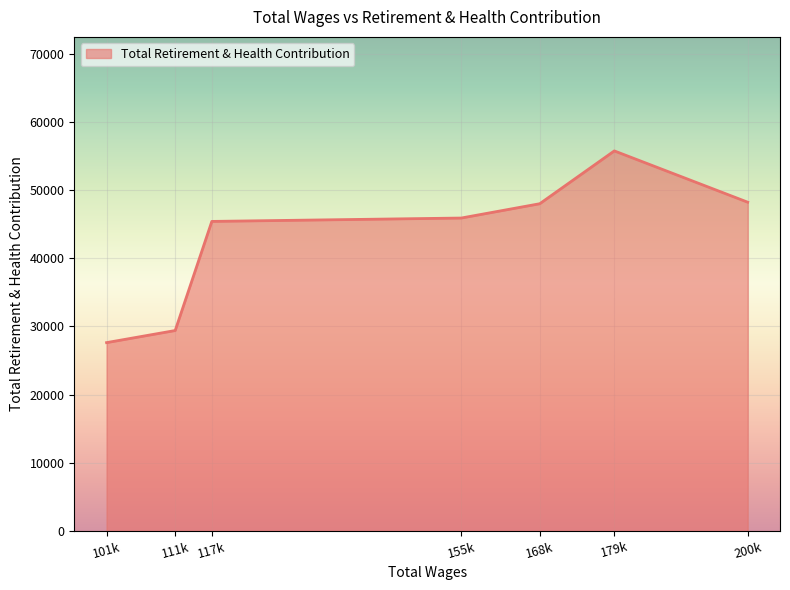

What is the change in value from 155k to 168k?

+2097